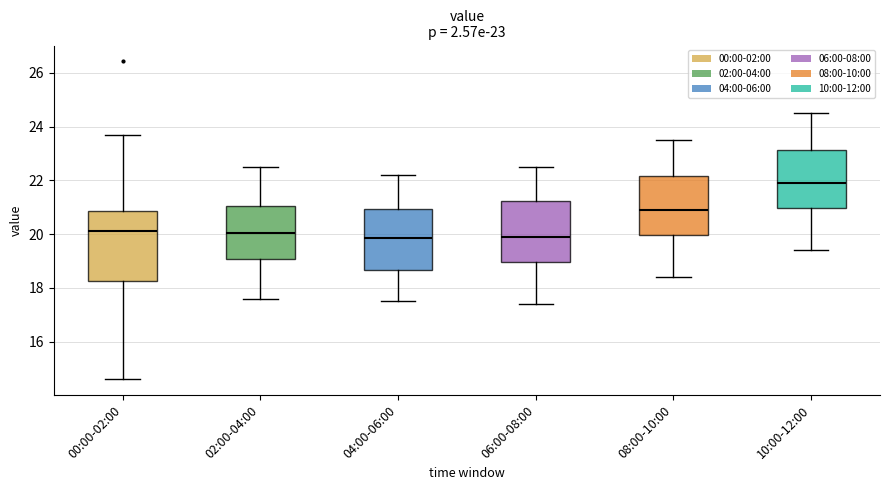

Comparing the boxes themselves (not the whiskers), which one is the tallest?

00:00-02:00